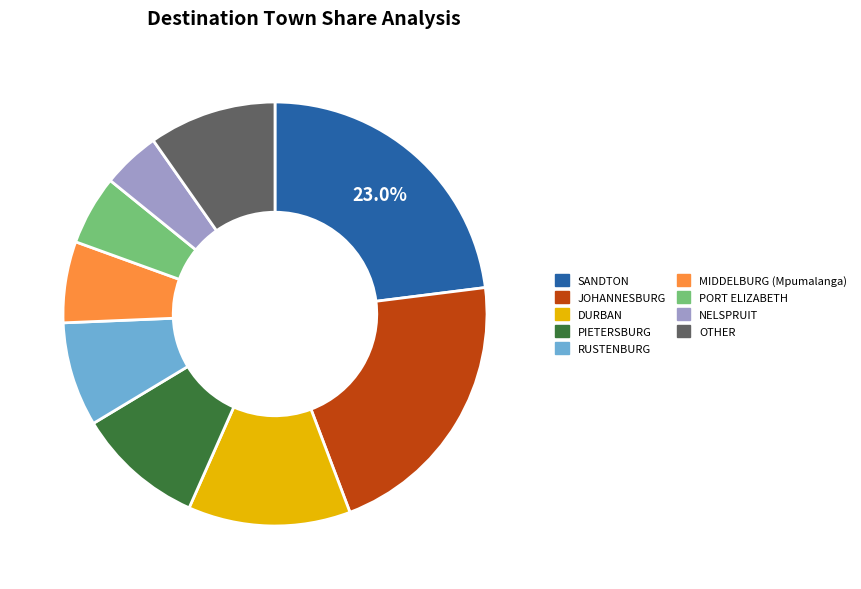

Is PORT ELIZABETH the majority of the pie?

No